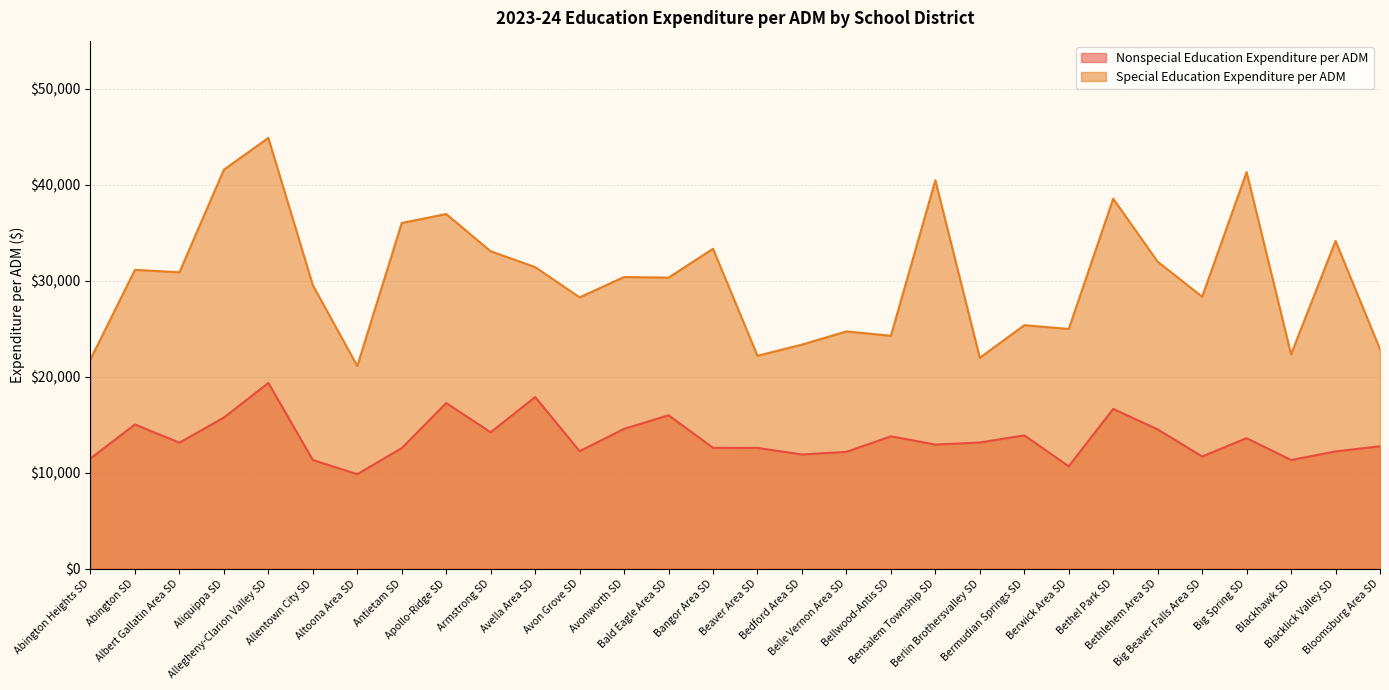

The value of Nonspecial Education Expenditure per ADM at Bethlehem Area SD is 14508.1. True or false?

True